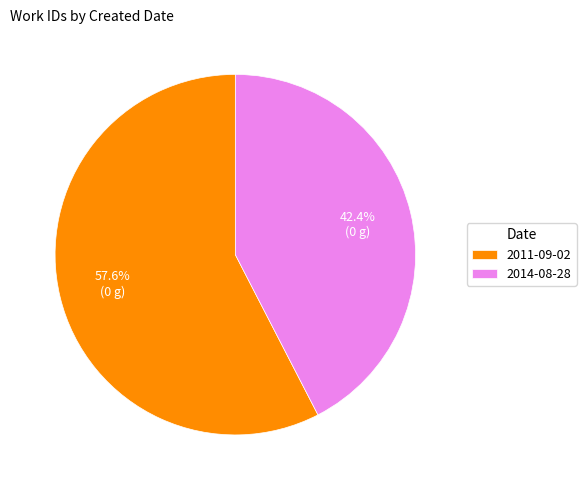

Which has a higher value, 2011-09-02 or 2014-08-28?

2011-09-02